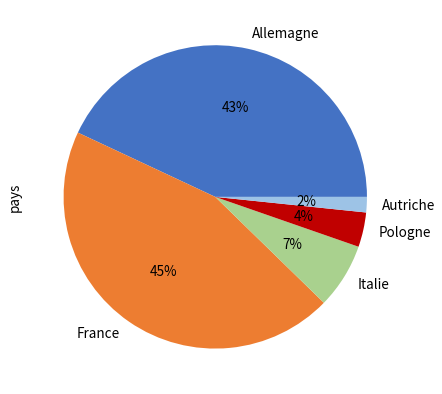

Rank the categories by value from lowest to highest.

Autriche, Pologne, Italie, Allemagne, France